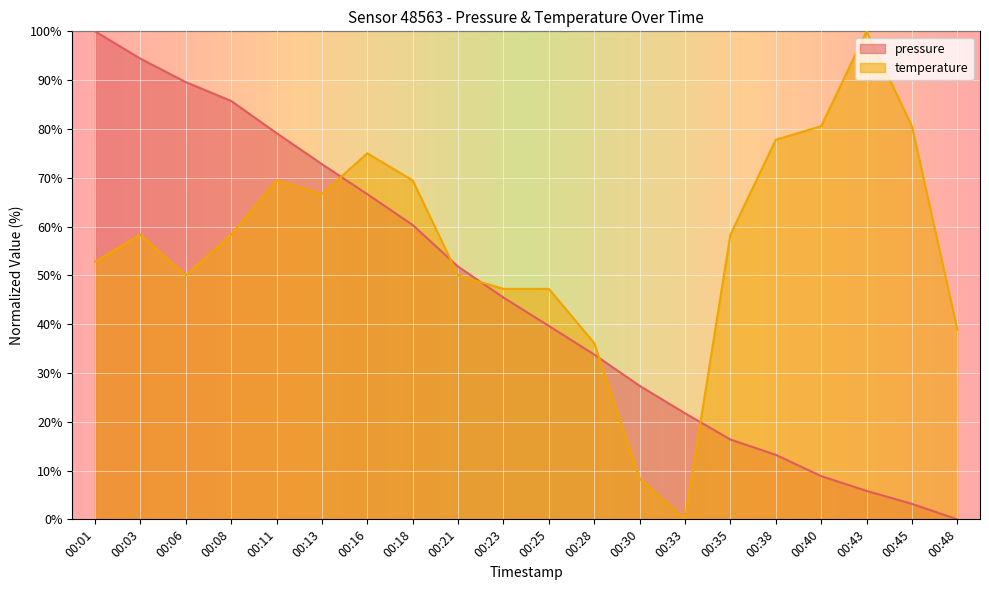

What is the highest value of the temperature series?

100.0